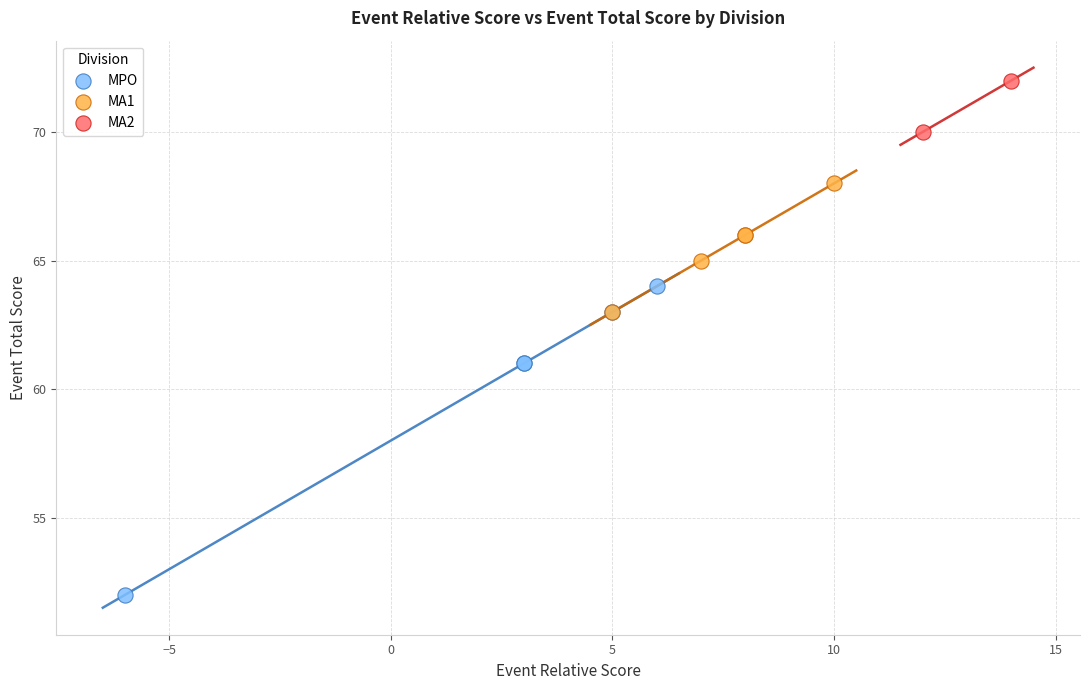

Which series has the largest Y range (max minus min)?

MPO